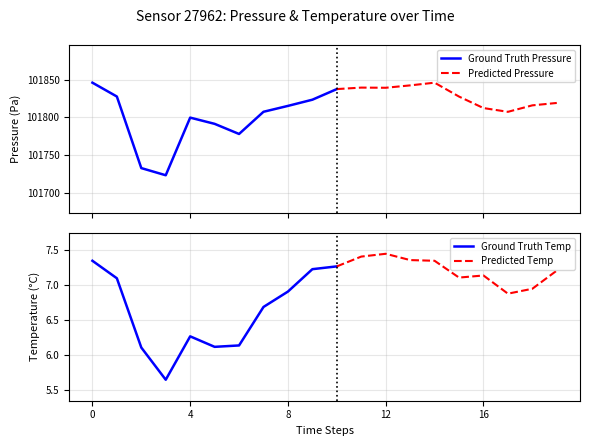

What is the maximum value for Ground Truth Pressure?

101846.1